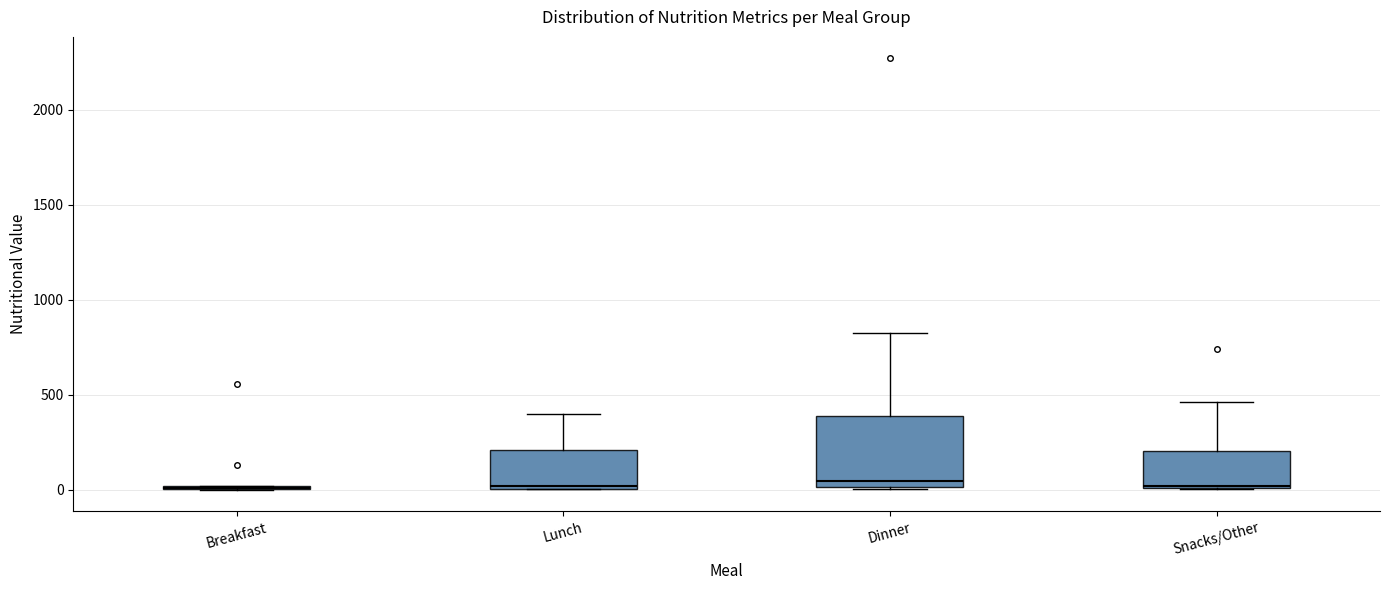

Reading left to right, transcribe this box plot: for each box, give where its median line is, the range the box spans, and where its two whiskers end, as read against the y-axis. The values are not printed on the chart, so give them approximately, as read against the axis.

Breakfast: box collapsed to a line at 0, whiskers 0 to 0
Lunch: median 0 (just above the box's lower edge), box 0 to 200, whiskers 0 to 400
Dinner: median 50, box 0 to 400, whiskers 0 to 850
Snacks/Other: median 0, box 0 to 200, whiskers 0 to 450